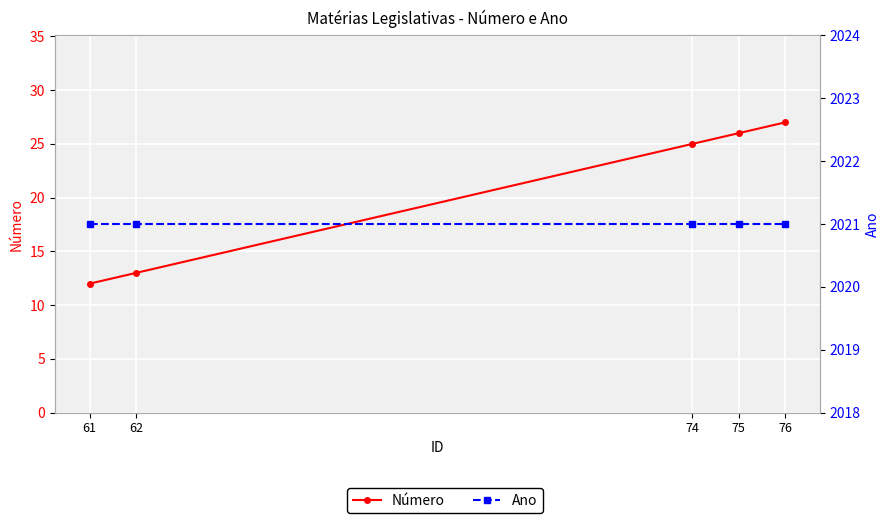

Rank the series by their average value, from highest to lowest.

Ano, Número